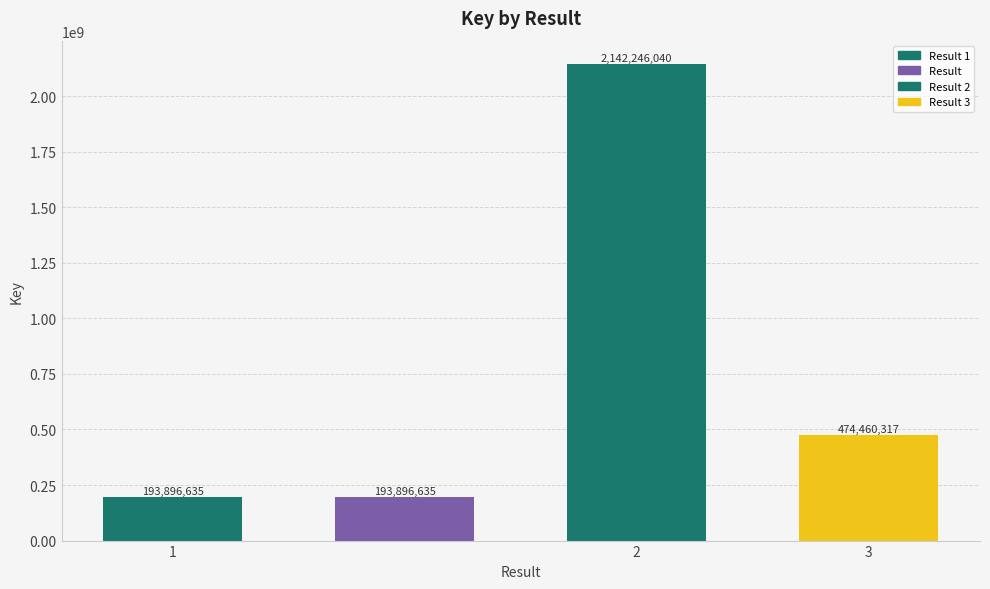

What is the difference between the second highest and minimum values?

280563682